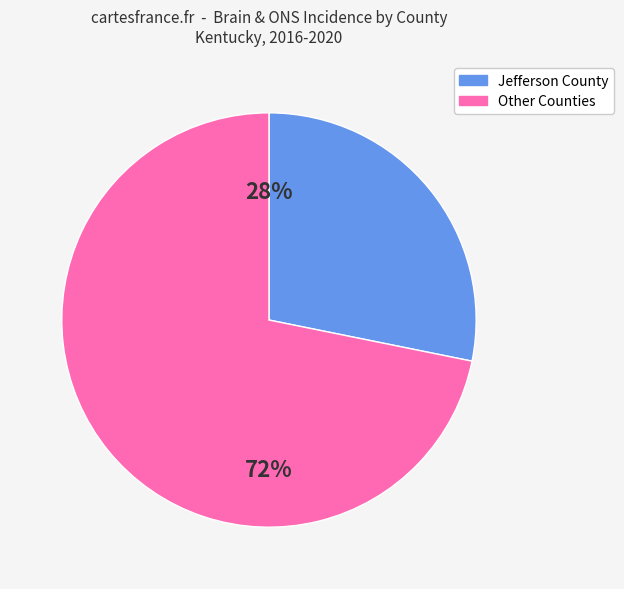

Is there any slice that represents more than half of the pie?

Yes